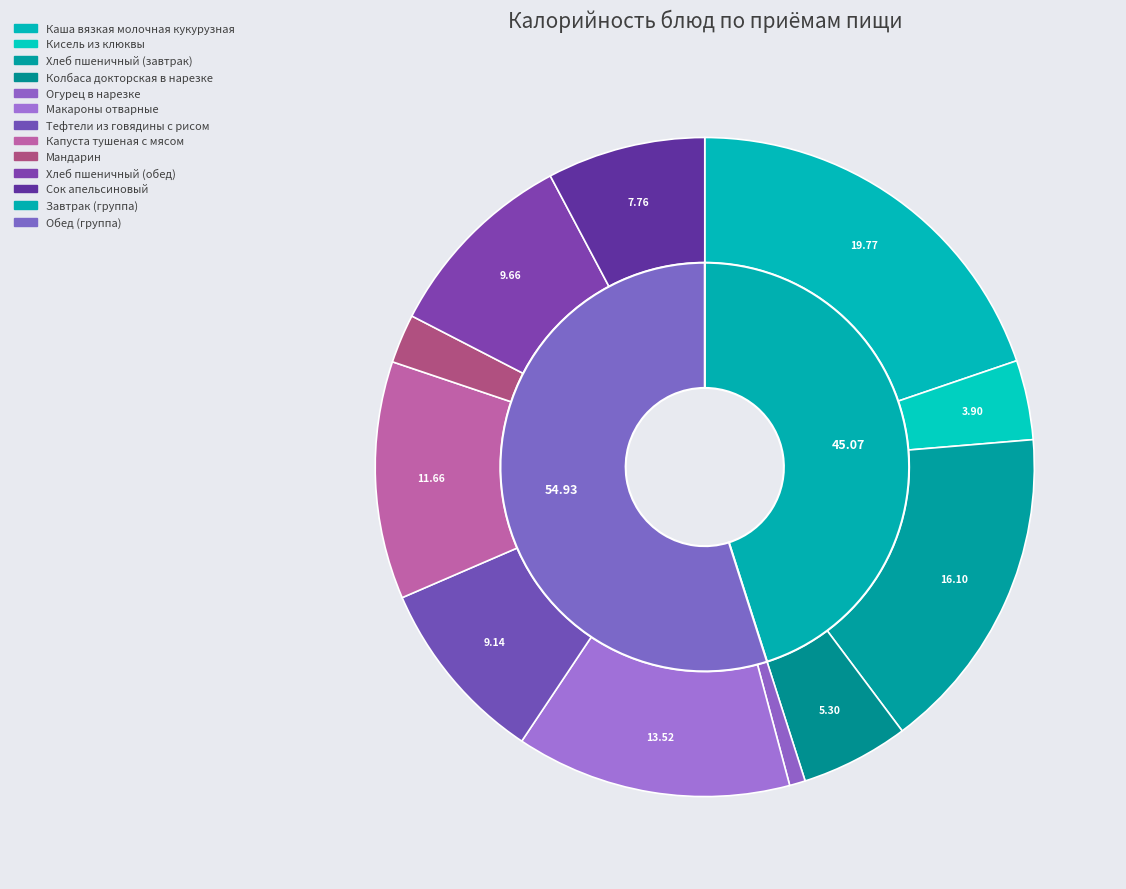

Rank the categories by value from lowest to highest.

Огурец в нарезке, Мандарин, Кисель из клюквы, Колбаса докторская в нарезке, Сок апельсиновый, Тефтели из говядины с рисом, Хлеб пшеничный (обед), Капуста тушеная с мясом, Макароны отварные, Хлеб пшеничный (завтрак), Каша вязкая молочная кукурузная